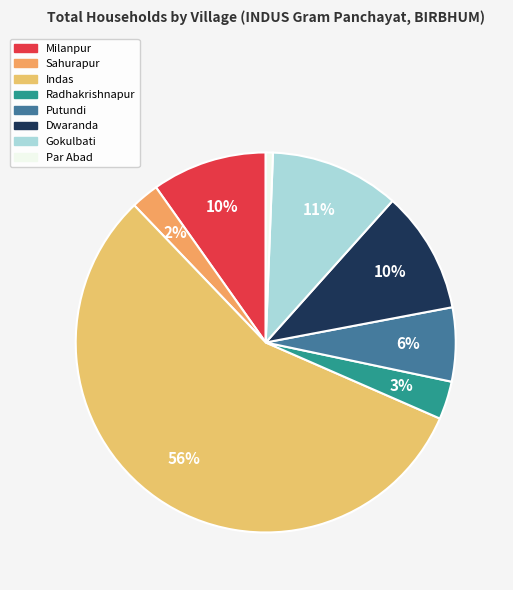

To the nearest percent, what is the difference between the largest and smallest slice percentages?

56%